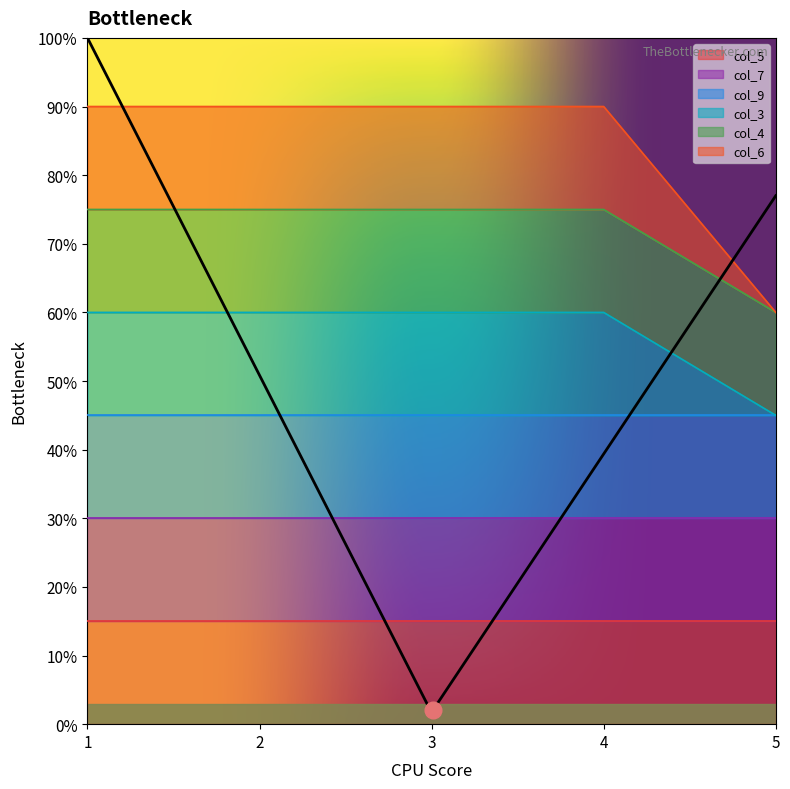

True or false: col_4 and col_9 intersect in this chart.

False